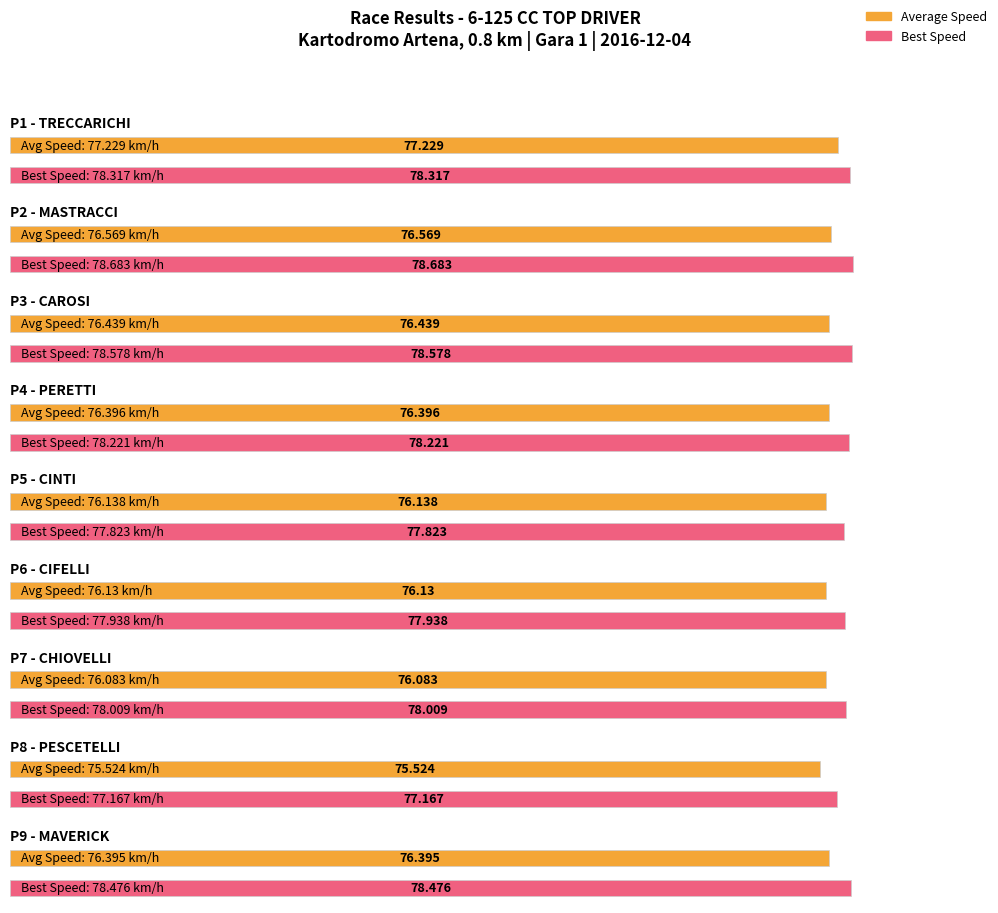

True or false: Best Lap time has a value of 66.9 at MAVERICK.

False